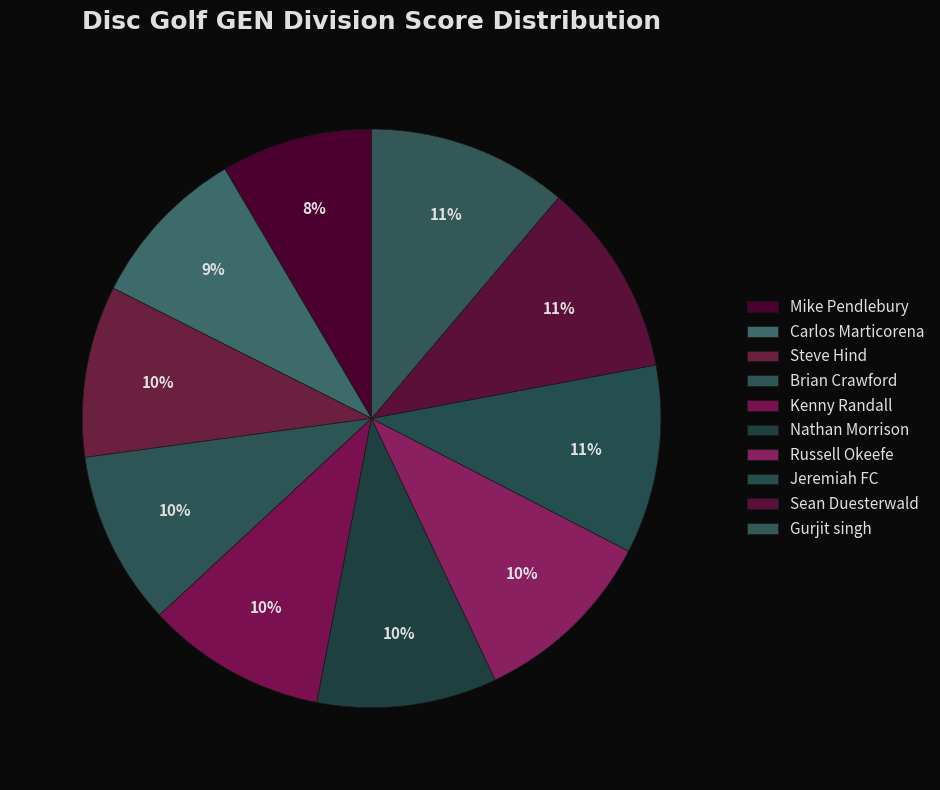

Rank the categories by value from lowest to highest.

Mike Pendlebury, Carlos Marticorena, Steve Hind, Brian Crawford, Kenny Randall, Nathan Morrison, Russell Okeefe, Jeremiah FC, Sean Duesterwald, Gurjit singh